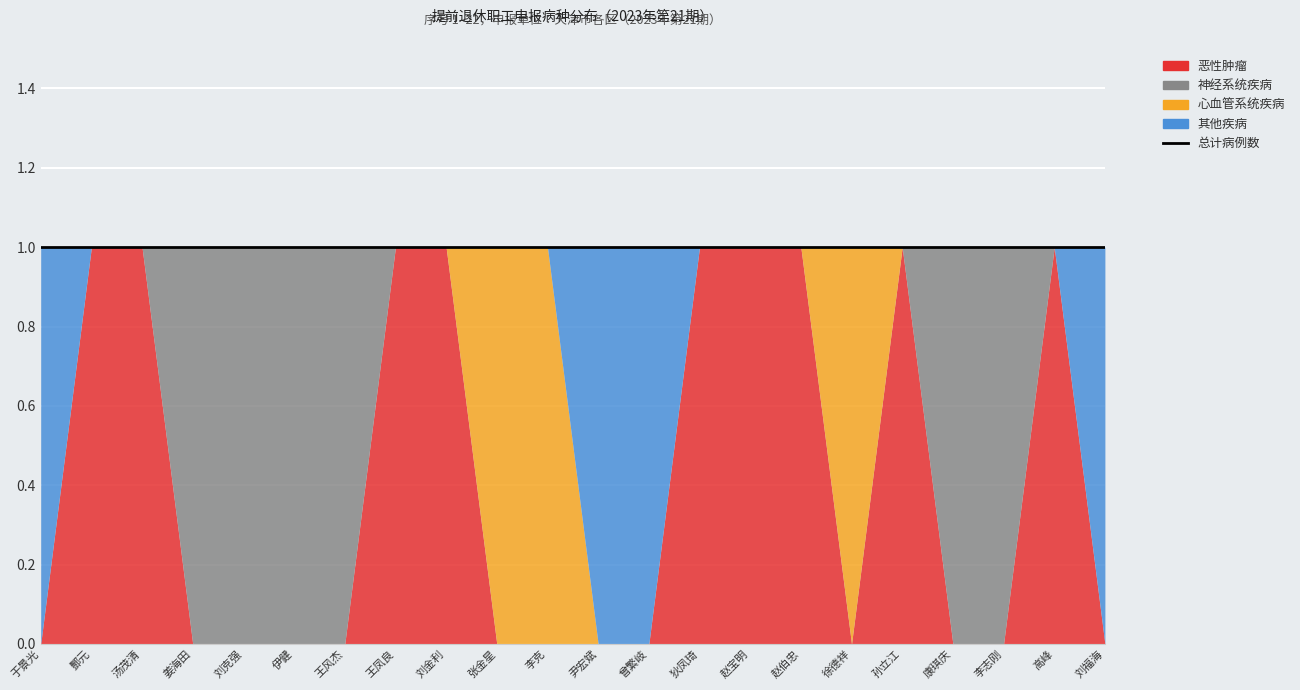

True or false: 其他疾病 has a value of 0 at 刘克强.

False